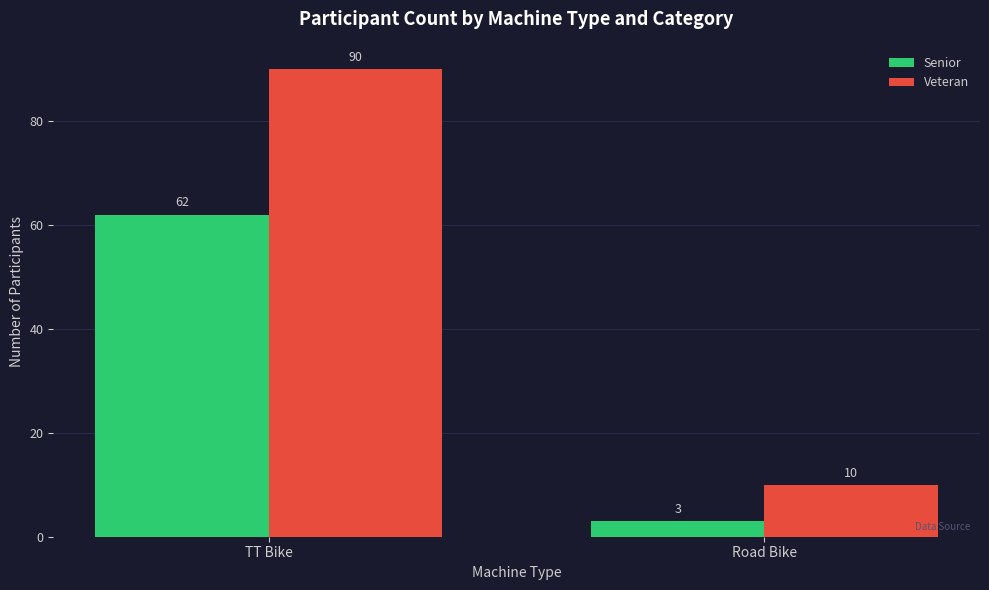

Which series has the widest spread of values?

Veteran